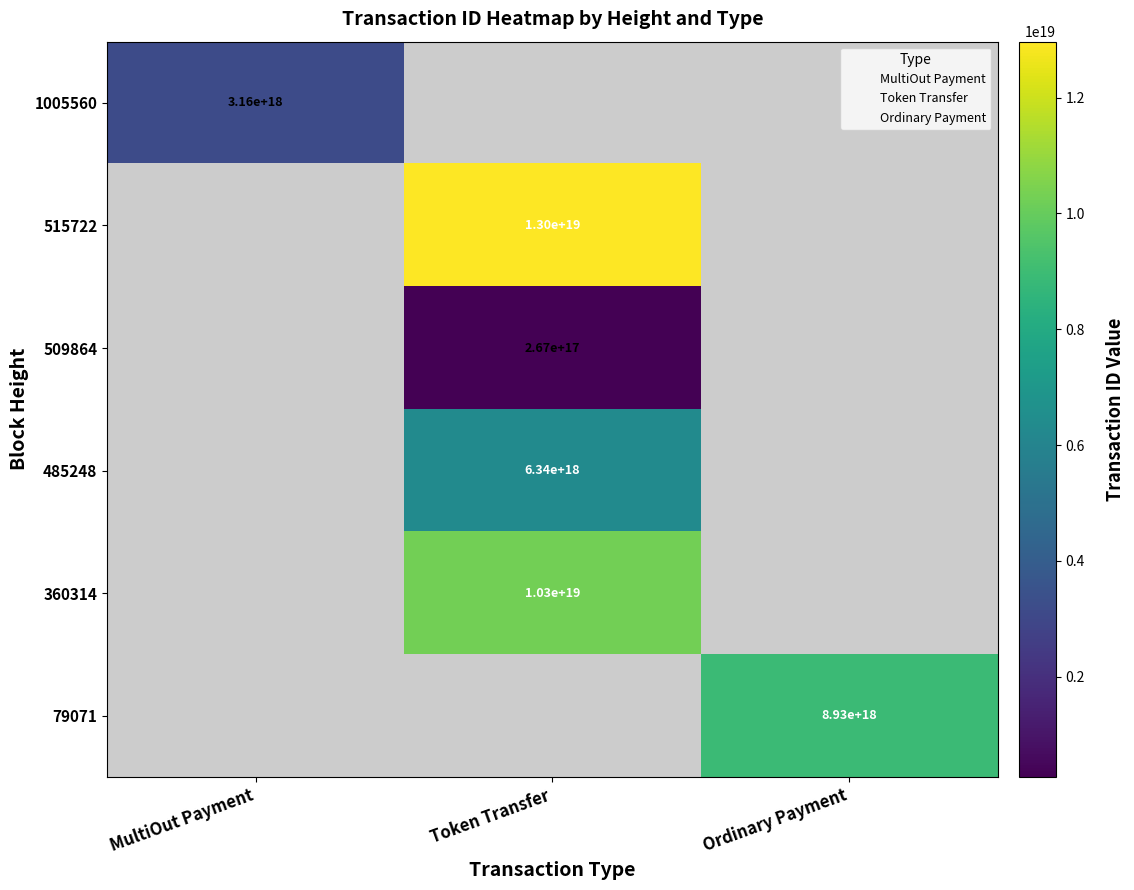

The 485248 series shows 10286338583160932352 at Token Transfer. True or false?

False